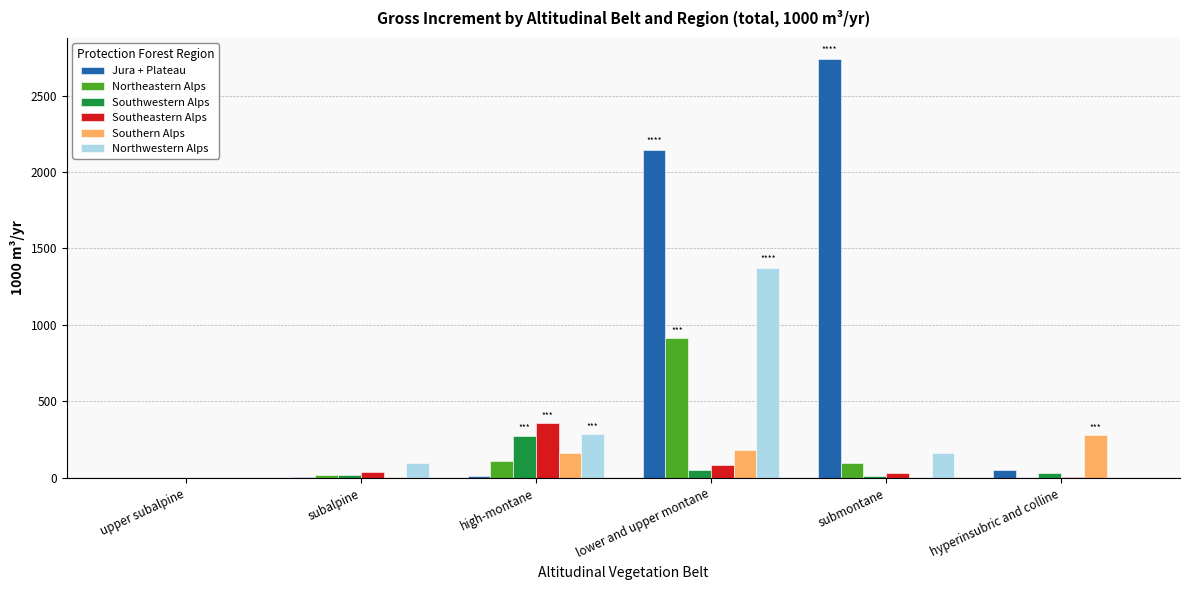

What is the average value of the Jura + Plateau series?

826